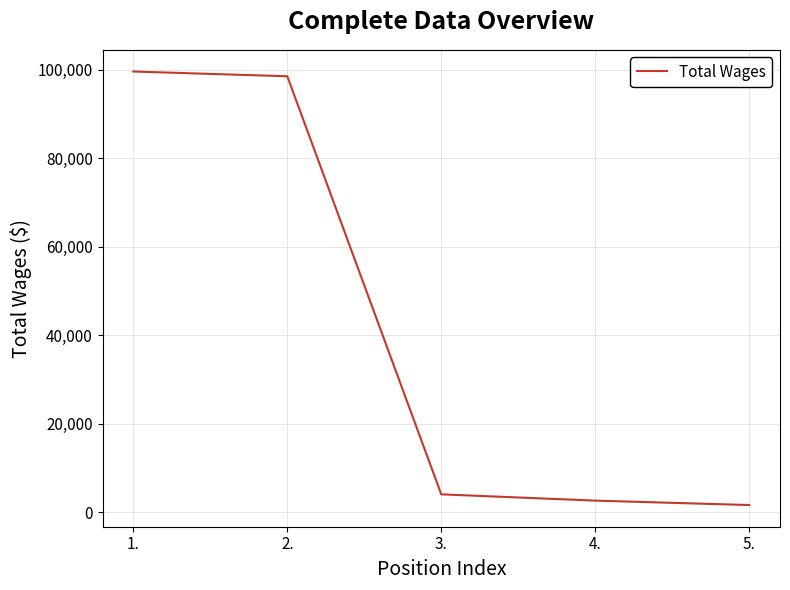

What is the sum of all values?

206542